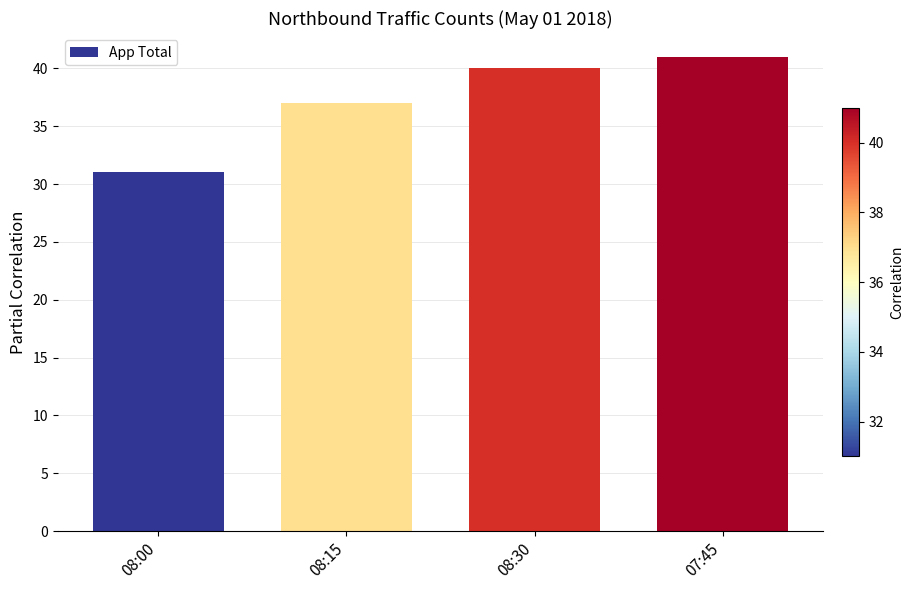

Approximately how many times larger is the value at 07:45 compared to 08:30?

1.0